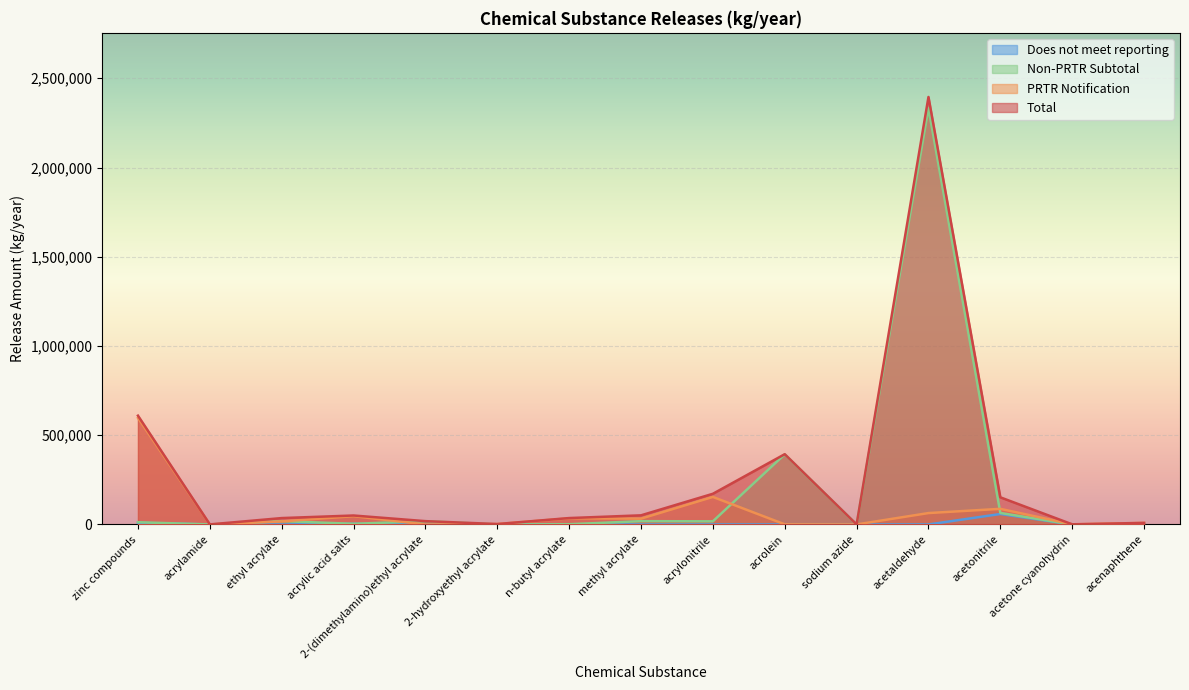

What is the greatest value displayed?

2395332